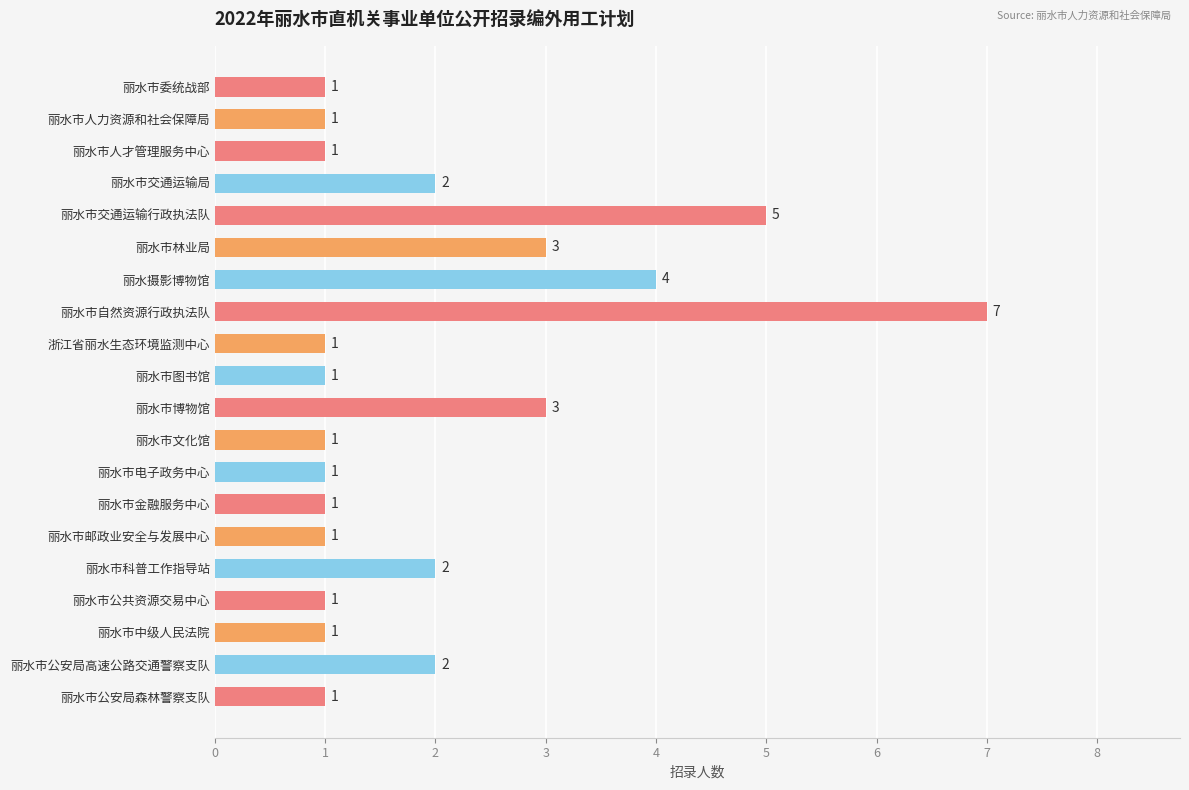

Is it true that the value at 丽水市图书馆 is 1?

True